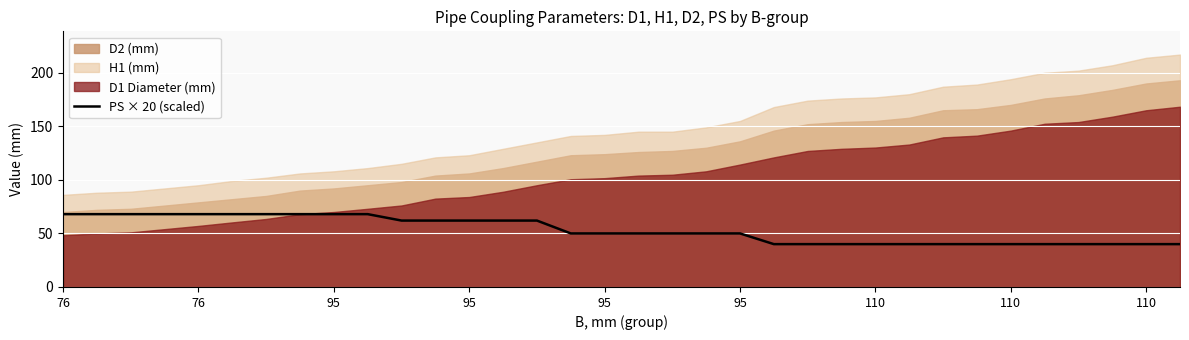

True or false: the data has more than 0 interior local peaks.

False